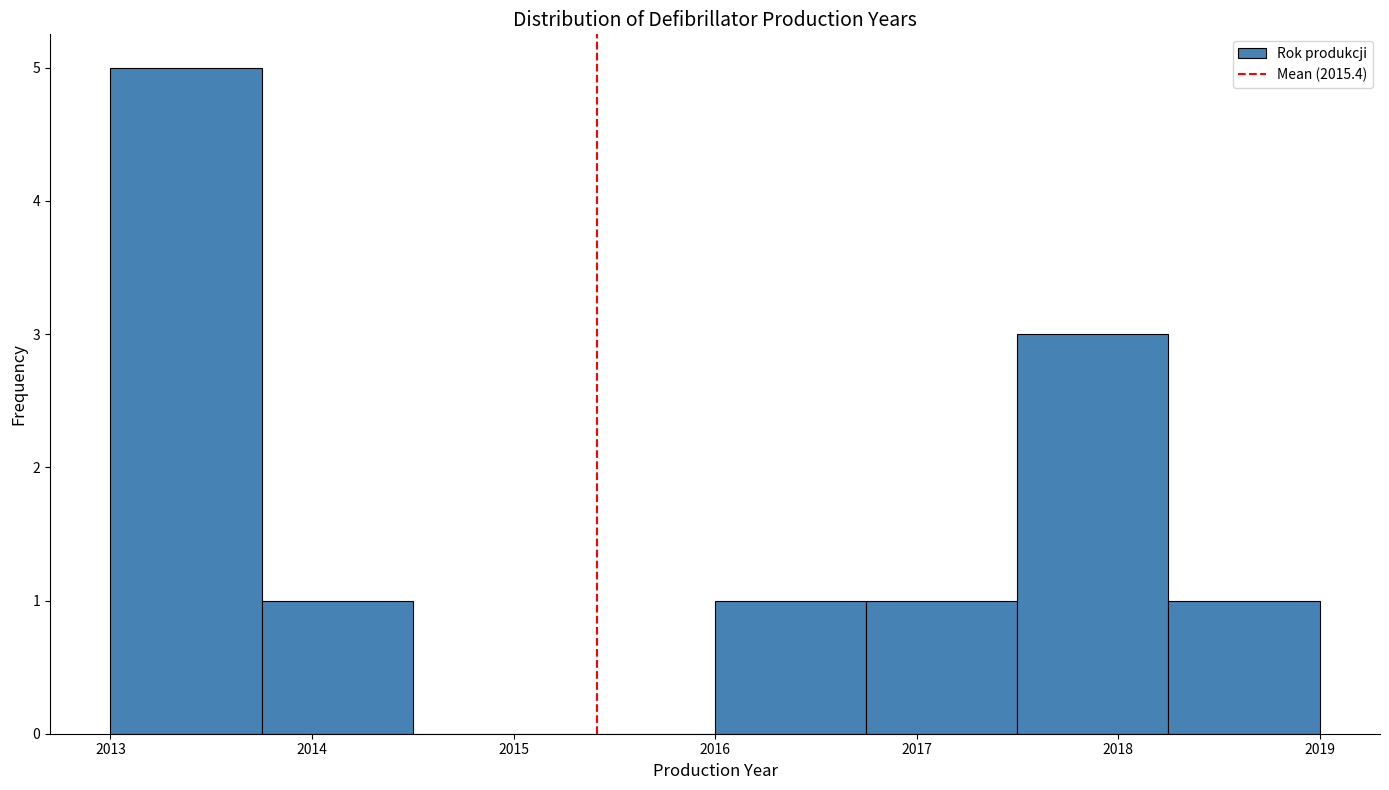

Reading left to right, transcribe this chart: for each bar, give the range it covers on the x-axis and its height. Neither the bar edges nor the heights are printed on the chart, so give them approximately, as read against the axes.

2013.00 to 2013.75: 5
2013.75 to 2014.50: 1
2014.50 to 2015.25: 0
2015.25 to 2016.00: 0
2016.00 to 2016.75: 1
2016.75 to 2017.50: 1
2017.50 to 2018.25: 3
2018.25 to 2019.00: 1